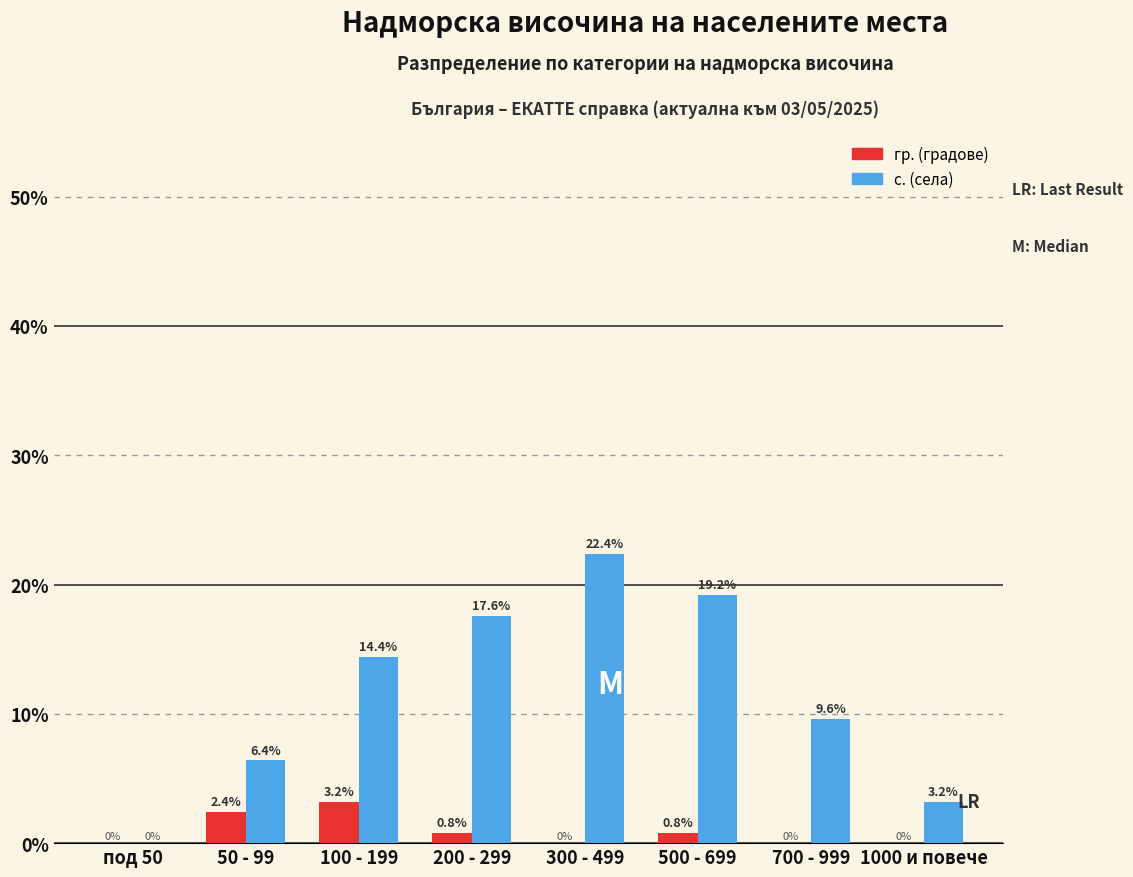

Reading right to left, extract all data points from this chart.

гр. (градове): 1000 и повече=0.0	700 - 999=0.0	500 - 699=0.8	300 - 499=0.0	200 - 299=0.8	100 - 199=3.2	50 - 99=2.4	под 50=0.0
с. (села): 1000 и повече=3.2	700 - 999=9.6	500 - 699=19.2	300 - 499=22.4	200 - 299=17.6	100 - 199=14.4	50 - 99=6.4	под 50=0.0